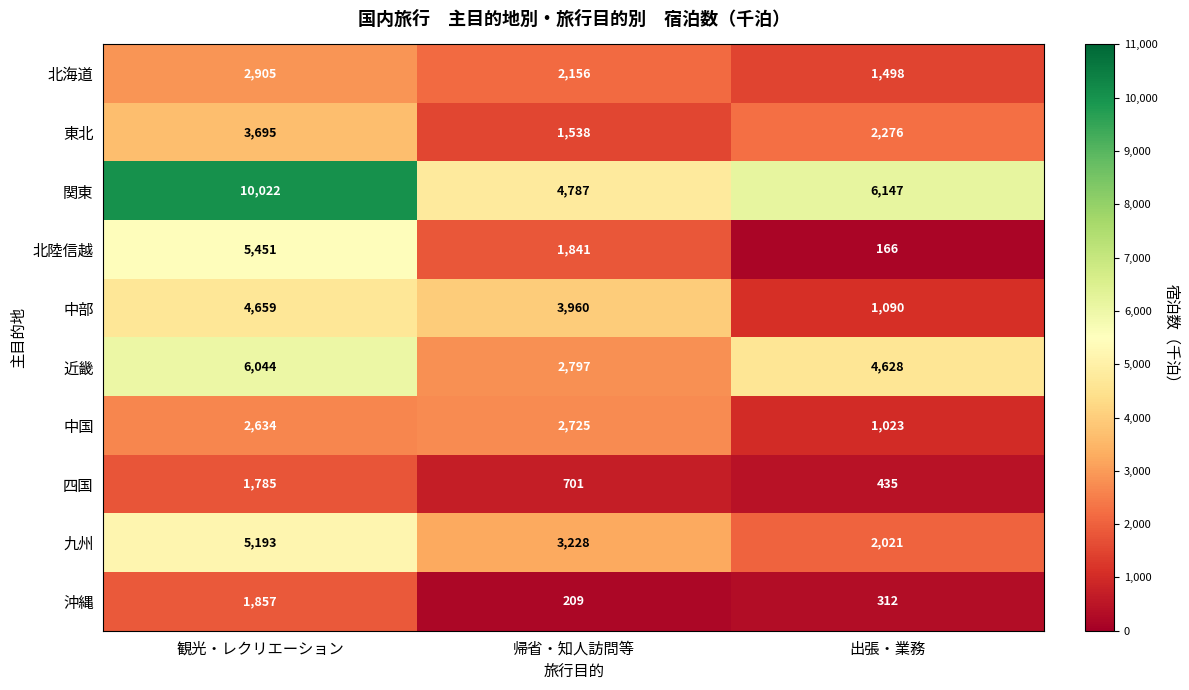

List the labels in order of 近畿 value, smallest first.

帰省・知人訪問等, 出張・業務, 観光・レクリエーション